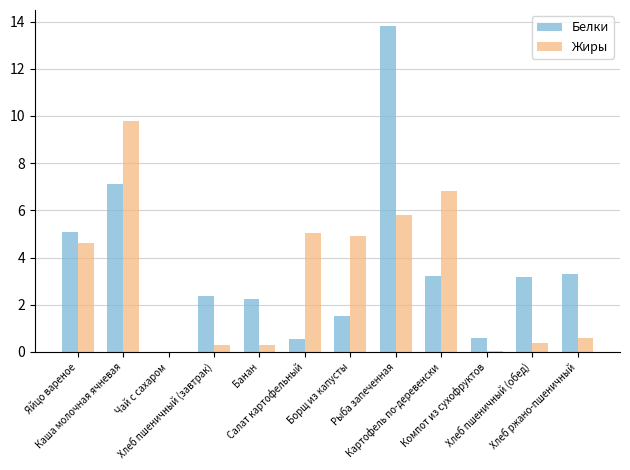

What is the maximum value shown in the chart?

13.8